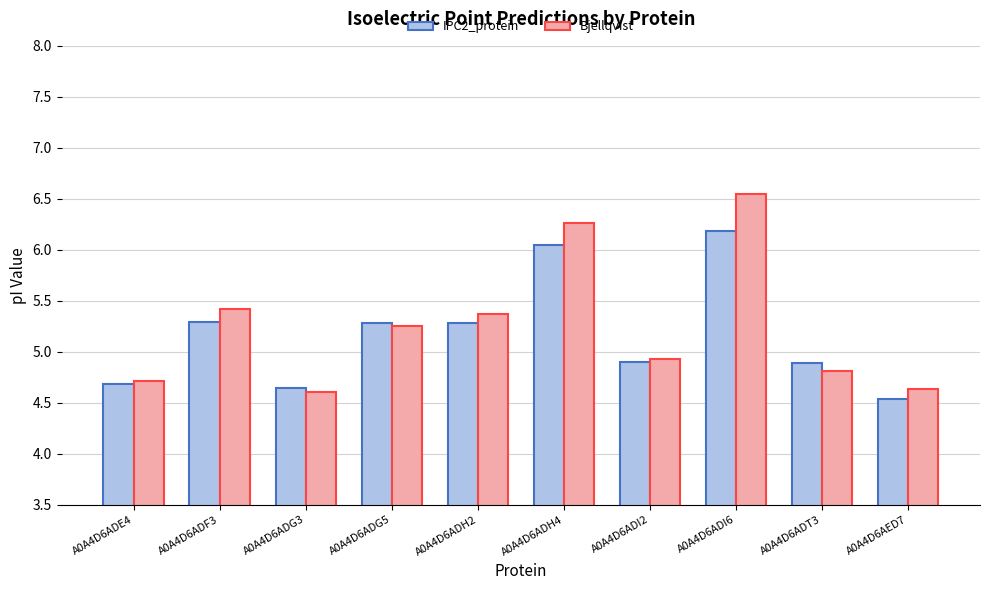

At which label does IPC2_protein reach its peak?

A0A4D6ADI6